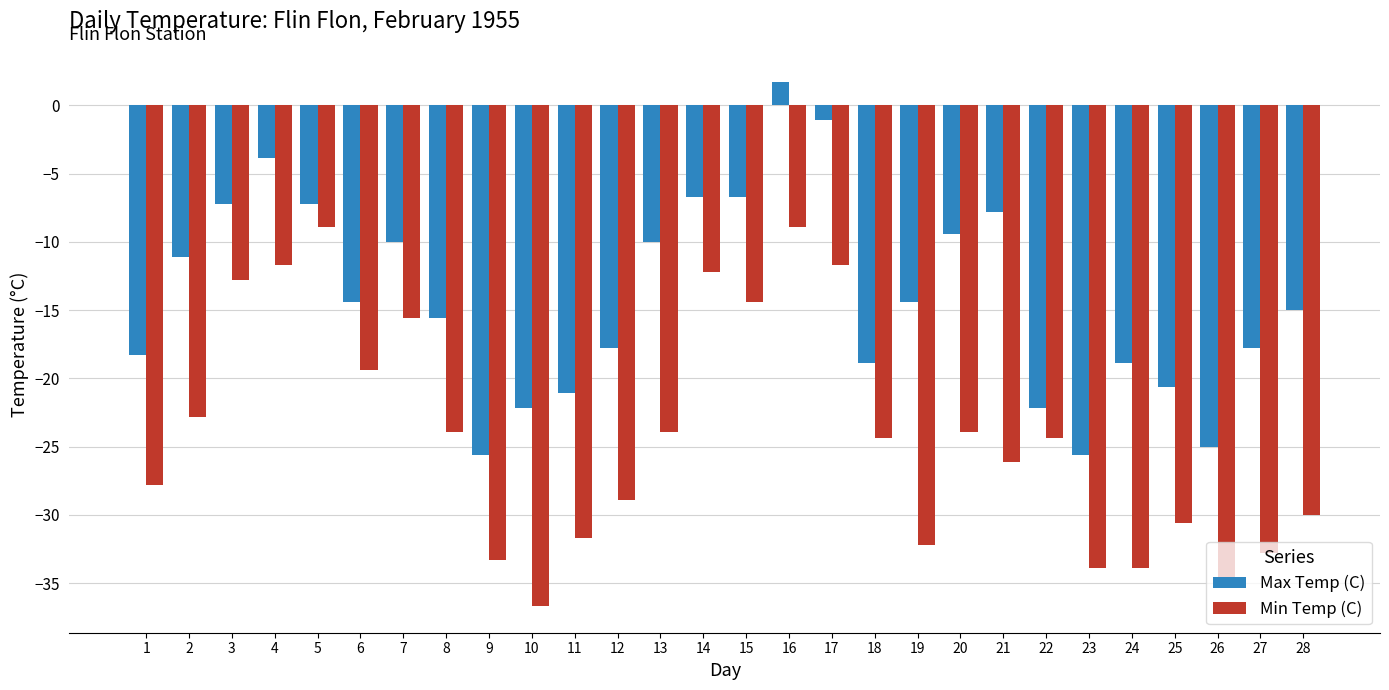

How many categories are shown in the chart?

28